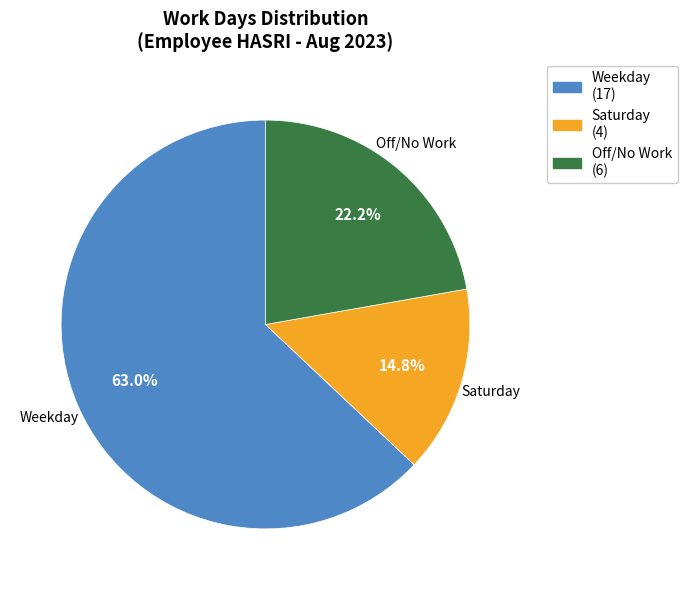

Is there any slice that represents more than half of the pie?

Yes